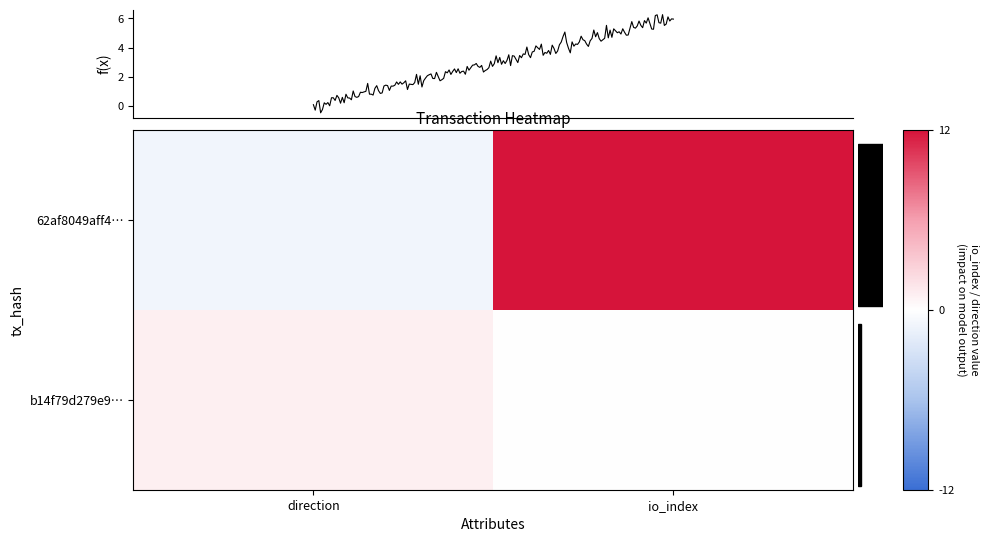

How many values in 62af8049aff4b1696c8634c21041bea0b47d4ef are above zero?

1